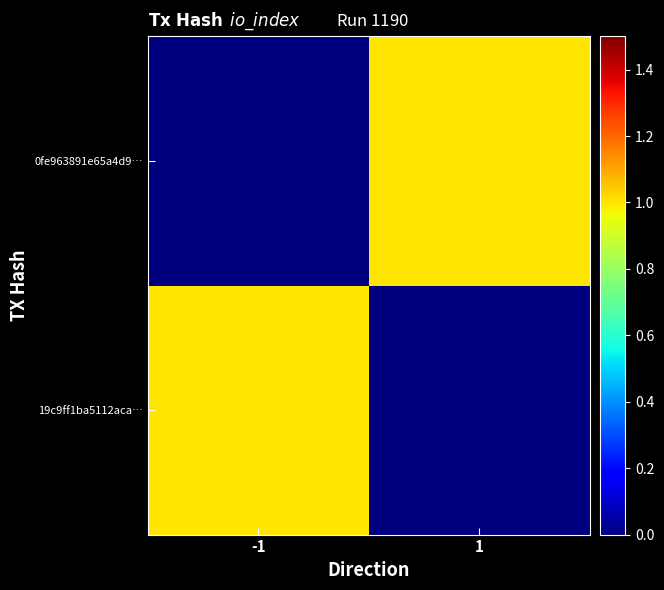

Which has a higher value, -1 or 1?

-1